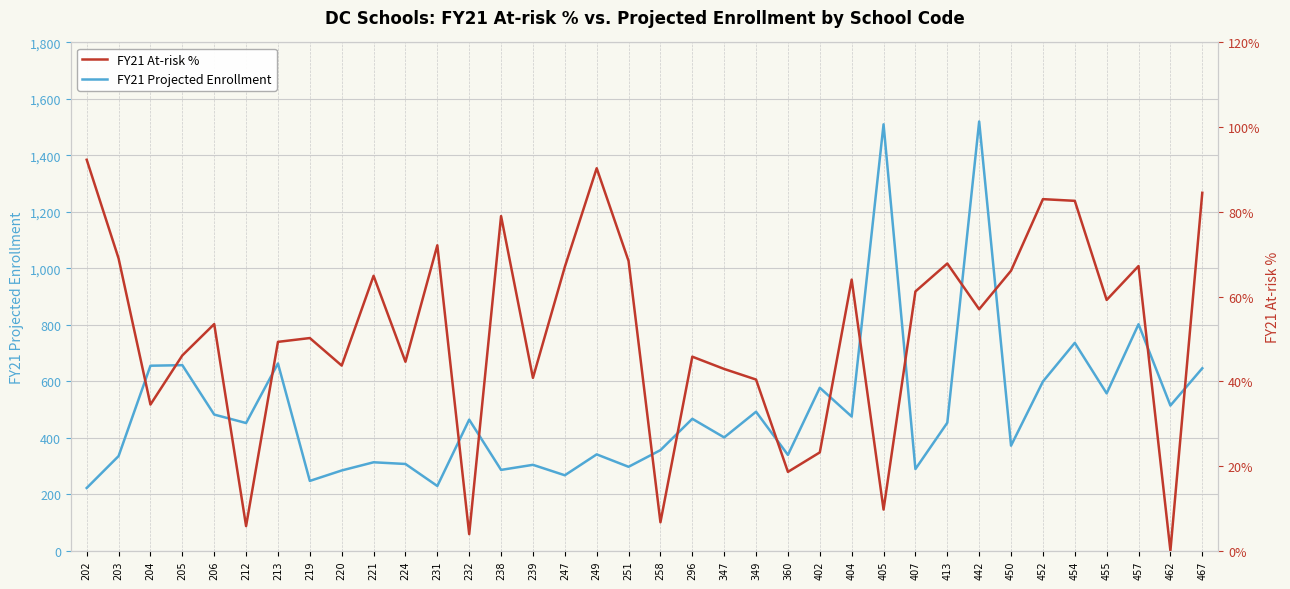

How many interior local valleys does the FY21 Projected Enrollment series have?

13